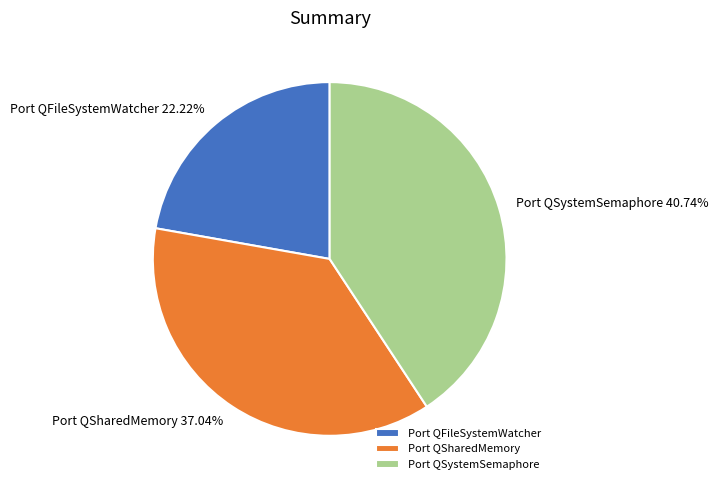

Which slice is the smallest?

Port QFileSystemWatcher